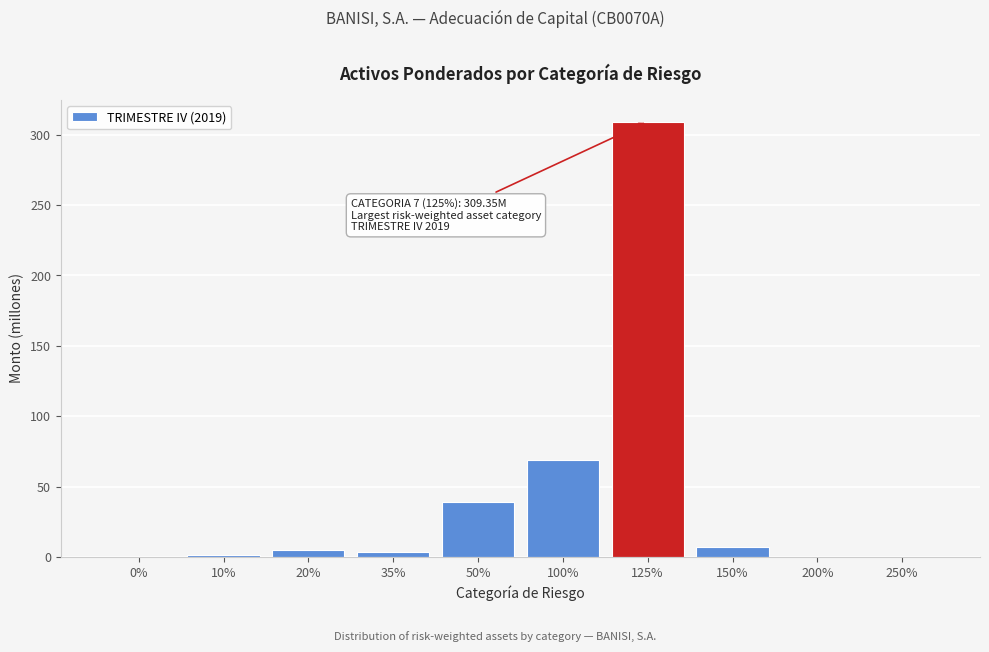

Reading right to left, list all the values displayed in this chart.

250%=0.0	200%=0.0	150%=6.9	125%=309.3	100%=69.0	50%=38.9	35%=3.6	20%=5.2	10%=1.3	0%=0.0